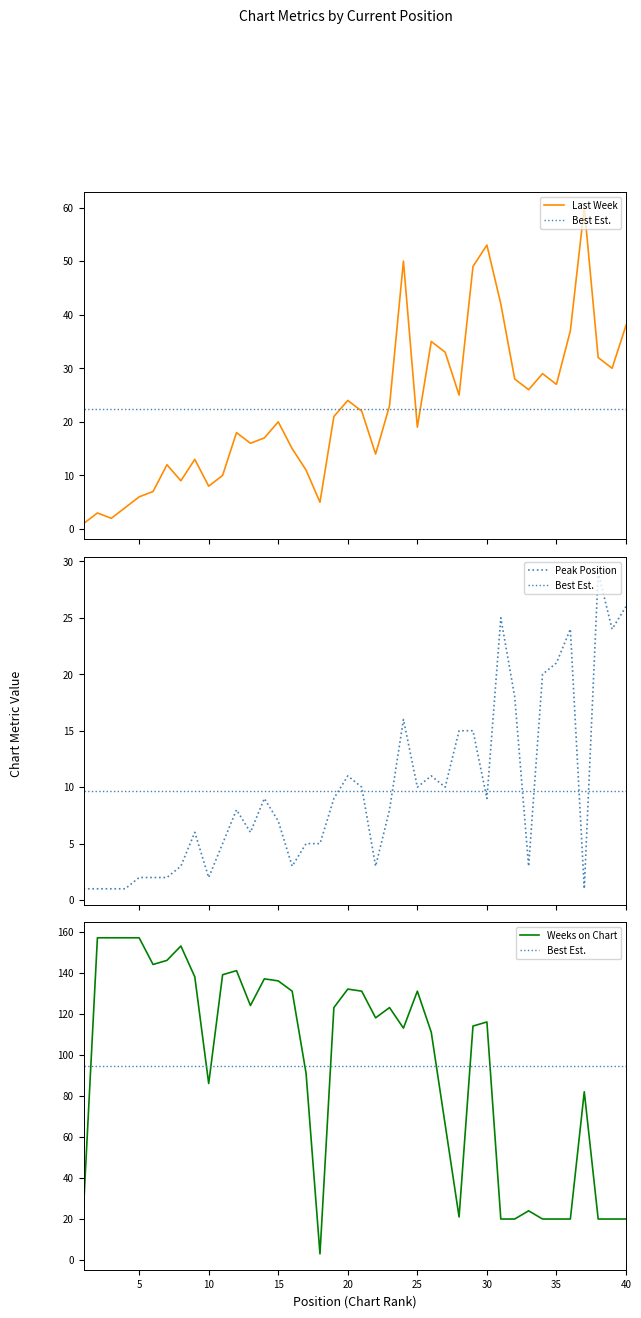

Which series ends up on top after the final intersection of Peak Position and Weeks on Chart?

Peak Position